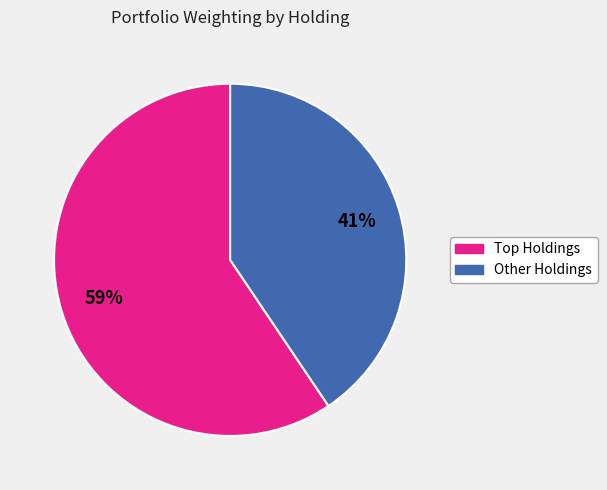

To the nearest percent, what is the average slice percentage?

50%